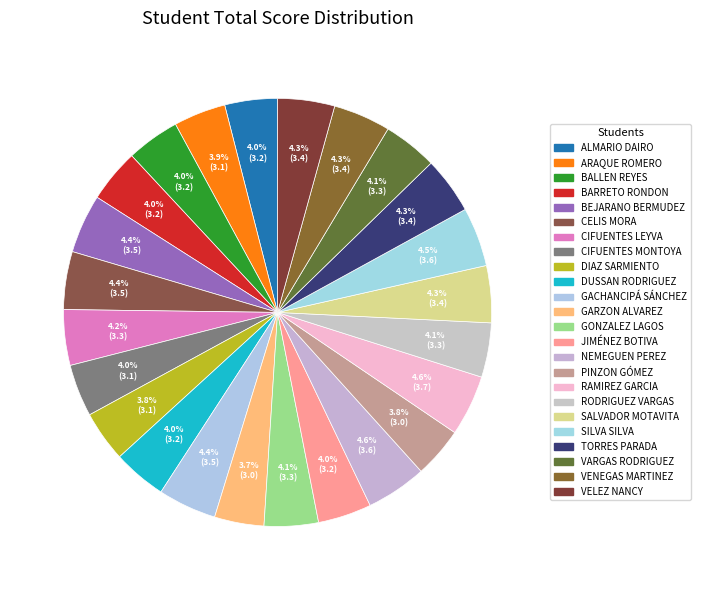

To the nearest percent, what is the average slice percentage?

4%